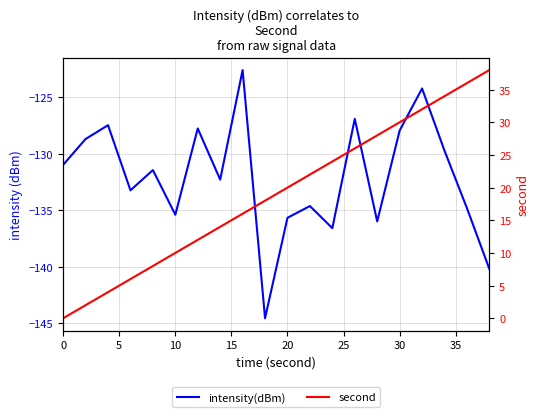

What is the label of the 5th point from the left?

20